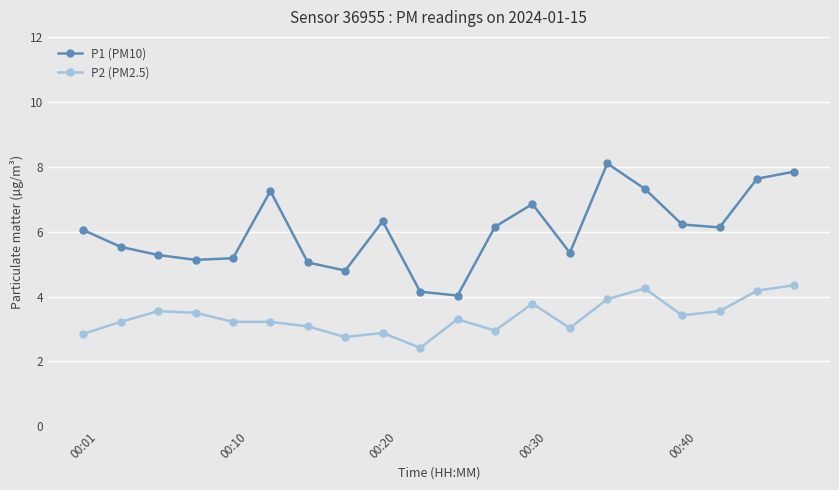

What are all the series names shown in the legend?

P1 (PM10), P2 (PM2.5)